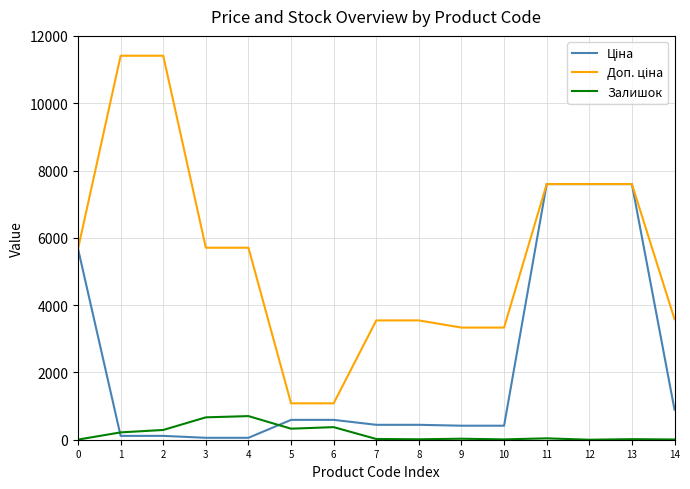

What is the total value across all series at 6?

2045.6